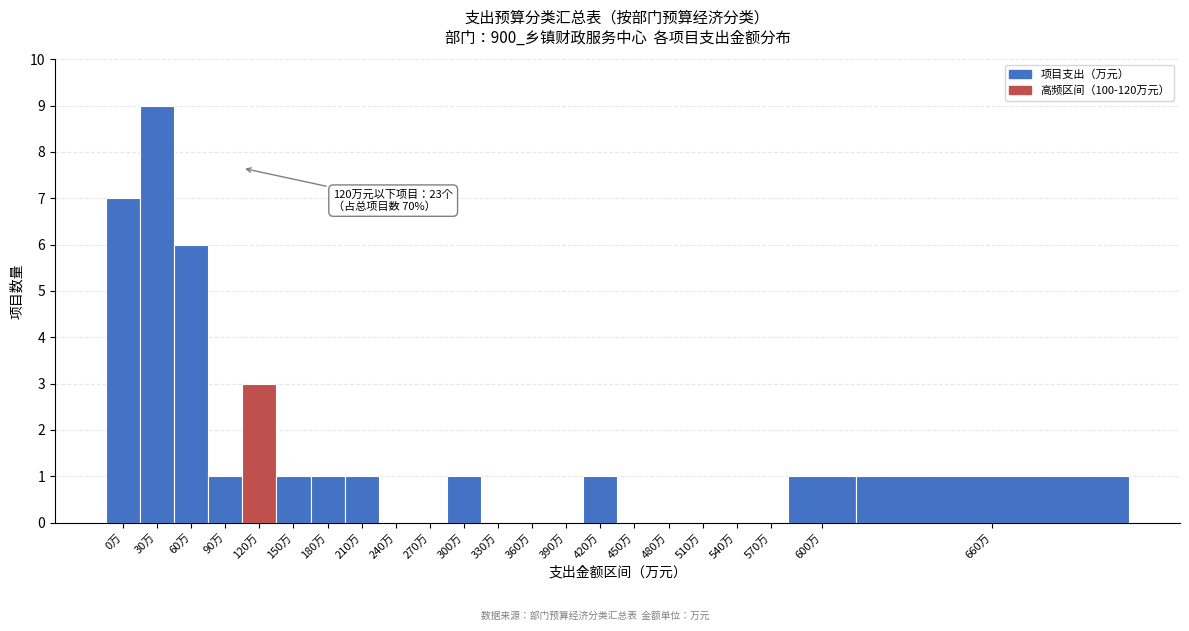

Reading left to right, what are all the values shown in this chart?

0万=7	30万=9	60万=6	90万=1	120万=3	150万=1	180万=1	210万=1	240万=0	270万=0	300万=1	330万=0	360万=0	390万=0	420万=1	450万=0	480万=0	510万=0	540万=0	570万=0	600万=1	660万=1